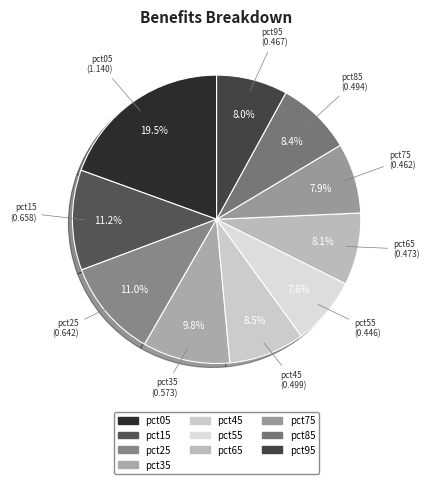

Which slice is the largest?

pct05